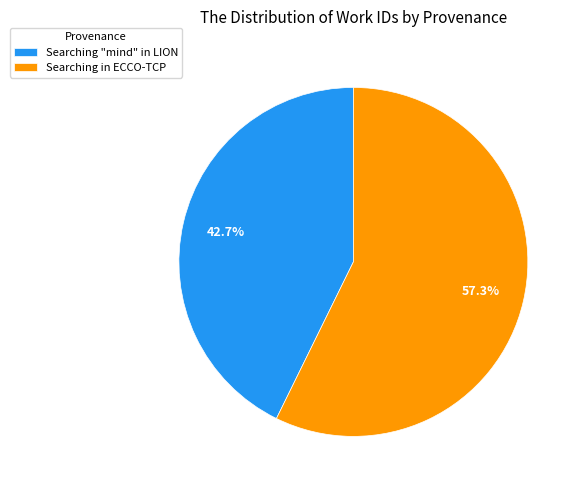

Which category has the smallest portion of the pie?

Searching "mind" in LION